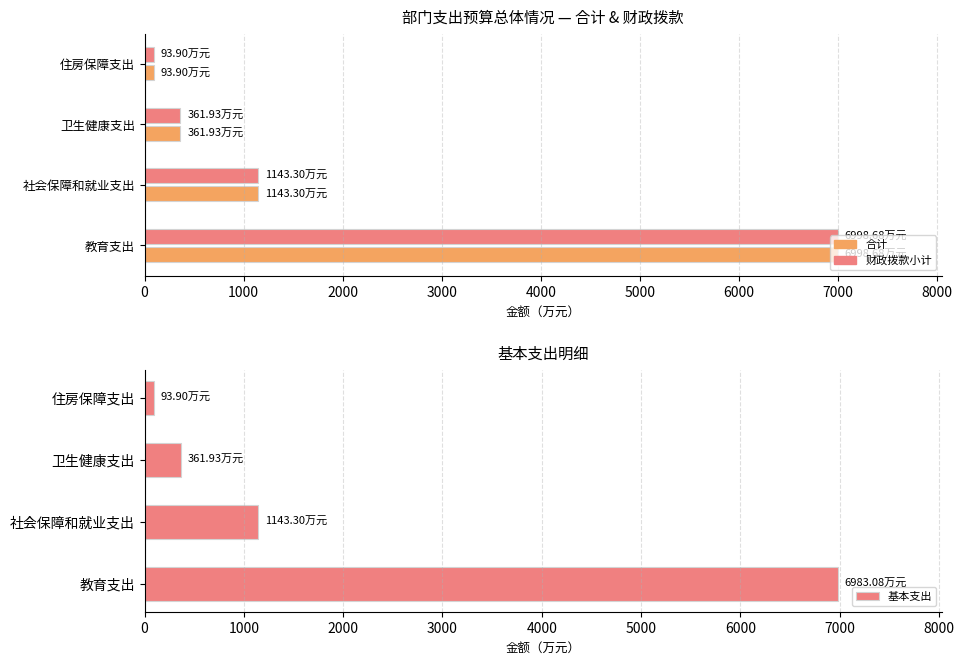

What is the difference between the maximum and second lowest values?

6621.2